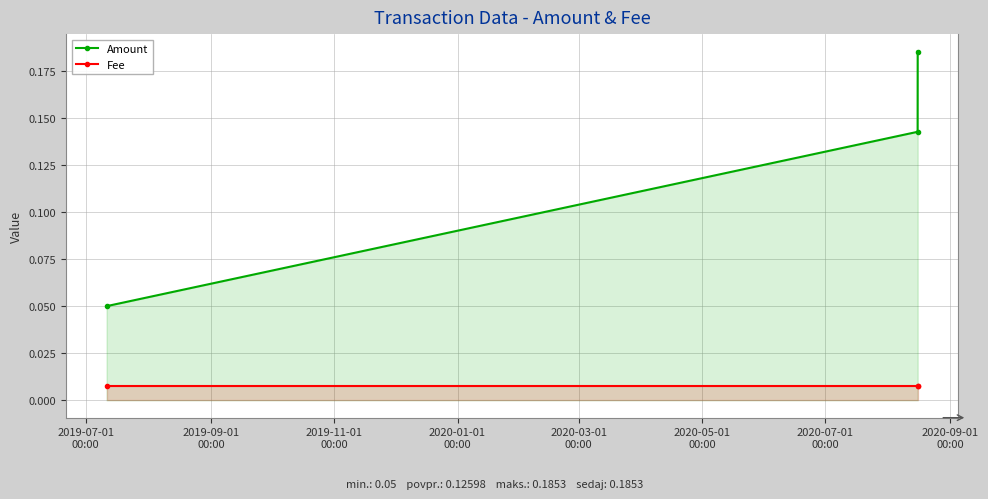

How many categories are shown in the chart?

3